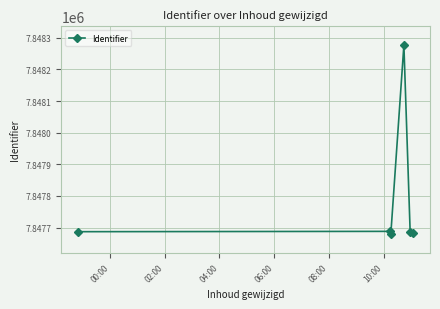

True or false: there are more than 2 points higher than both neighbors.

False